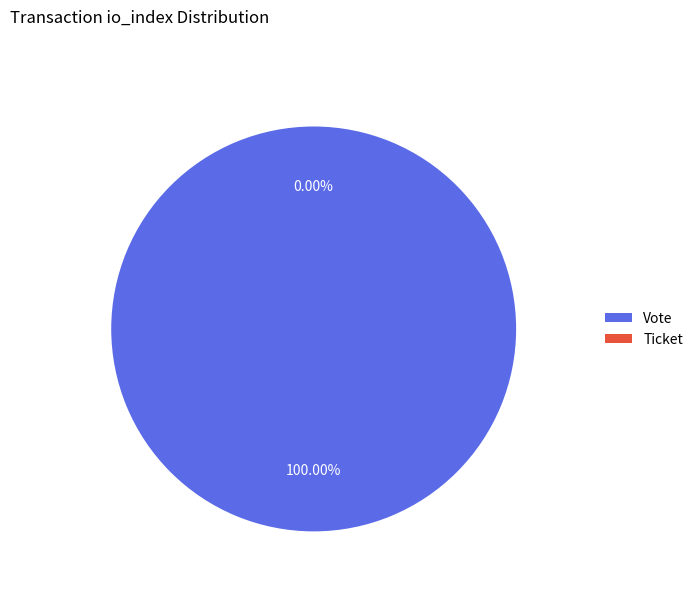

To the nearest percent, what is the average slice percentage?

50%